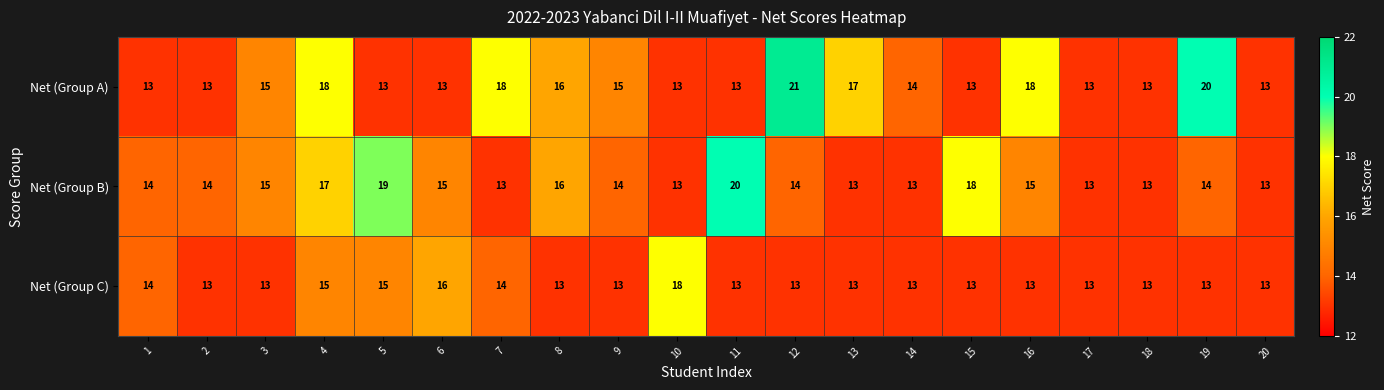

Which series changed the most between 8 and 12?

Net (Group A)